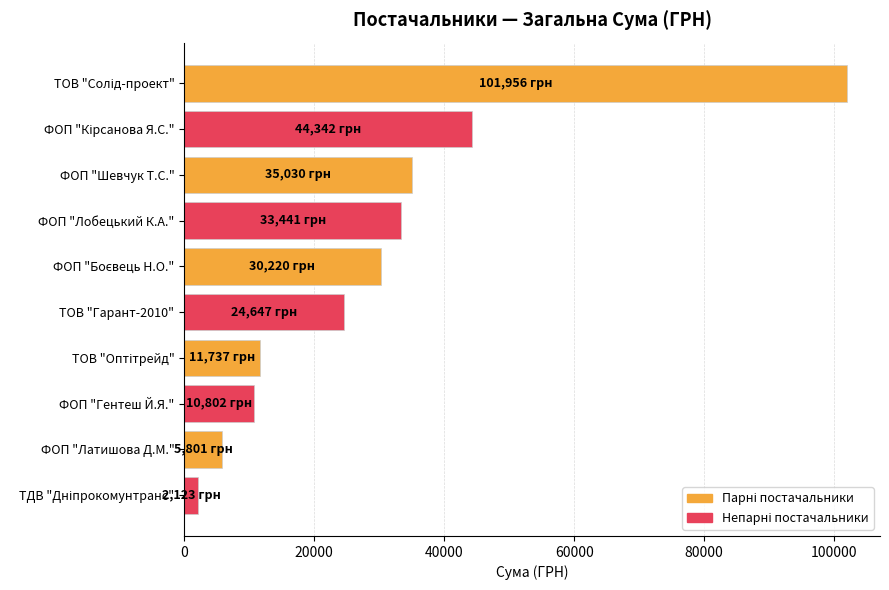

What is the greatest value displayed?

101956.1